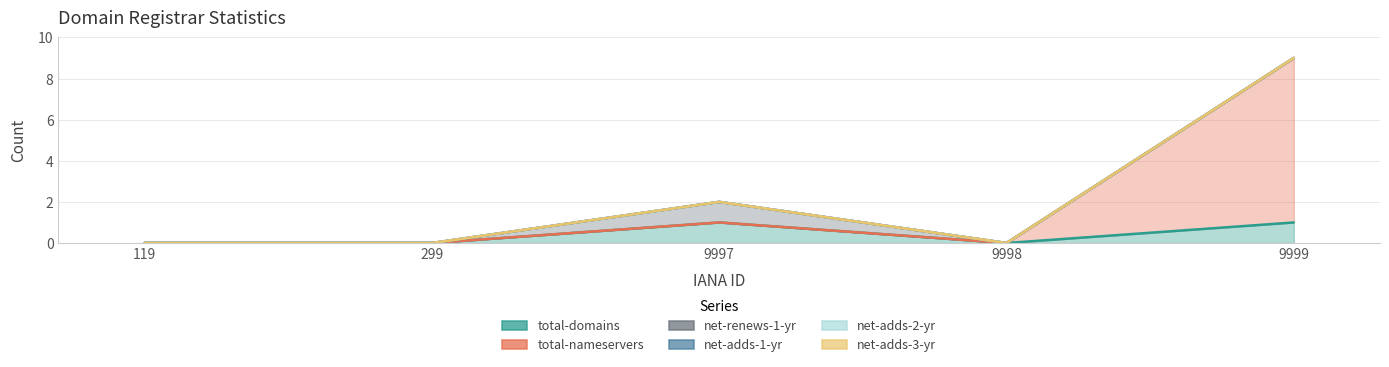

What are all the series names shown in the legend?

total-domains, total-nameservers, net-renews-1-yr, net-adds-1-yr, net-adds-2-yr, net-adds-3-yr